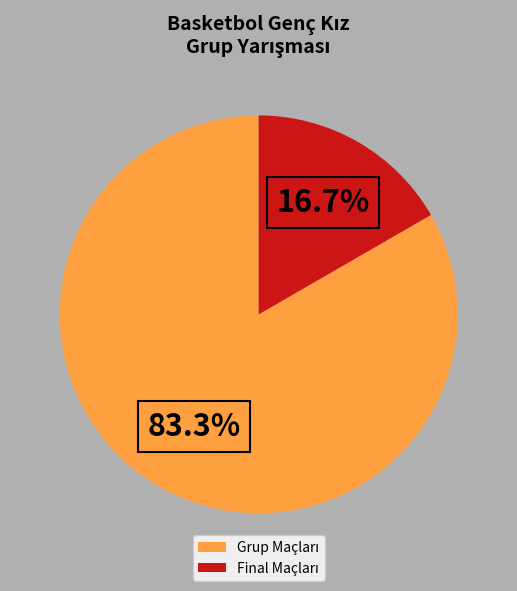

Is there any slice that represents more than half of the pie?

Yes